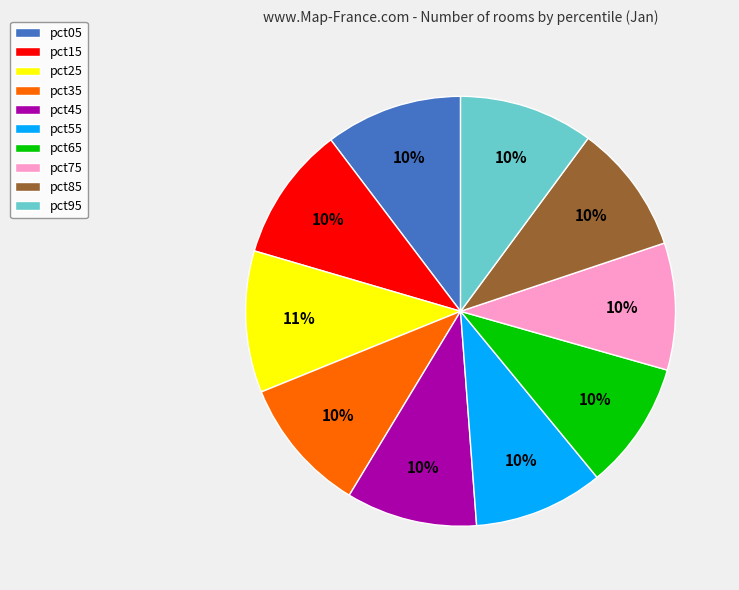

How many segments does this pie chart have?

10